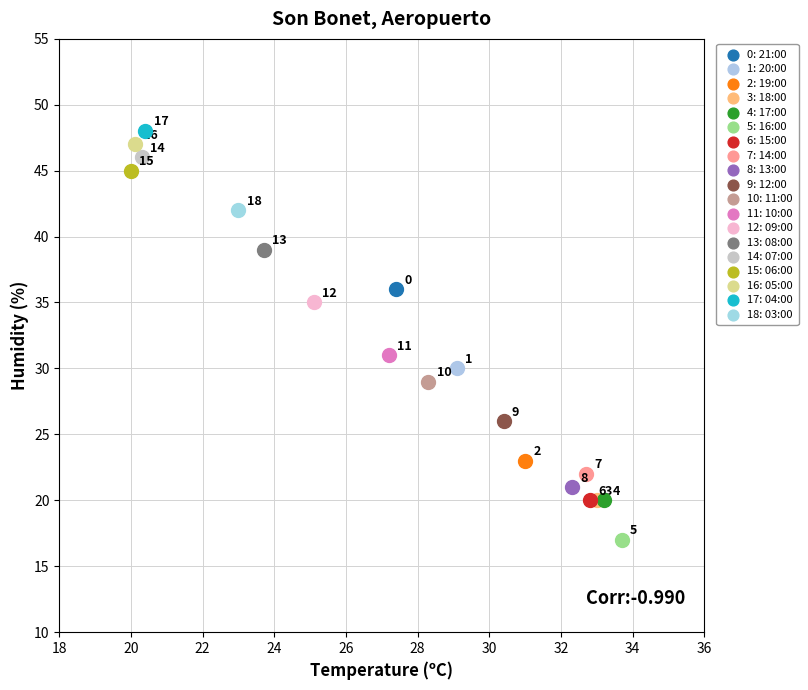

Which series reaches the minimum Y coordinate?

5: 16:00